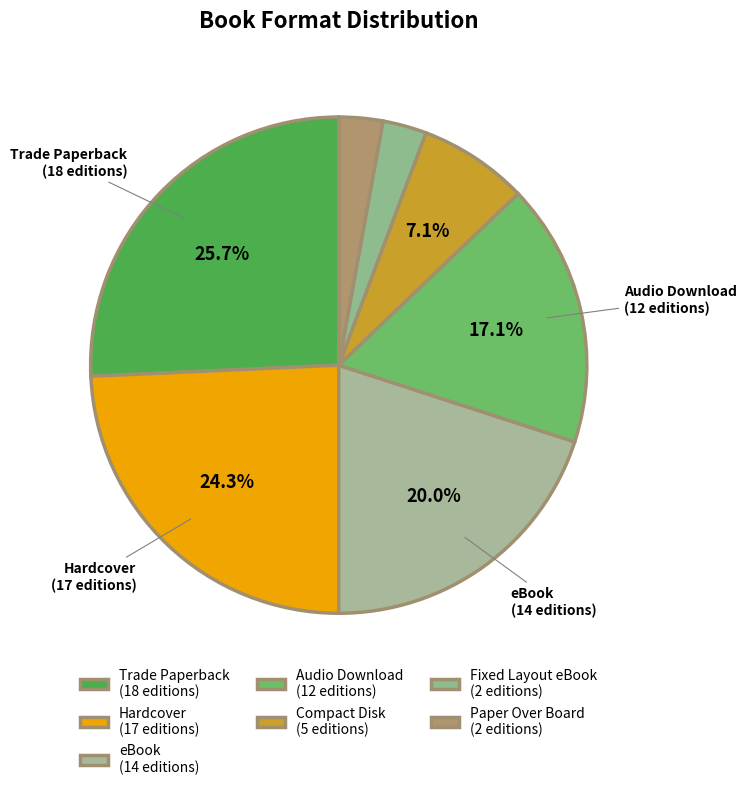

How many segments does this pie chart have?

7